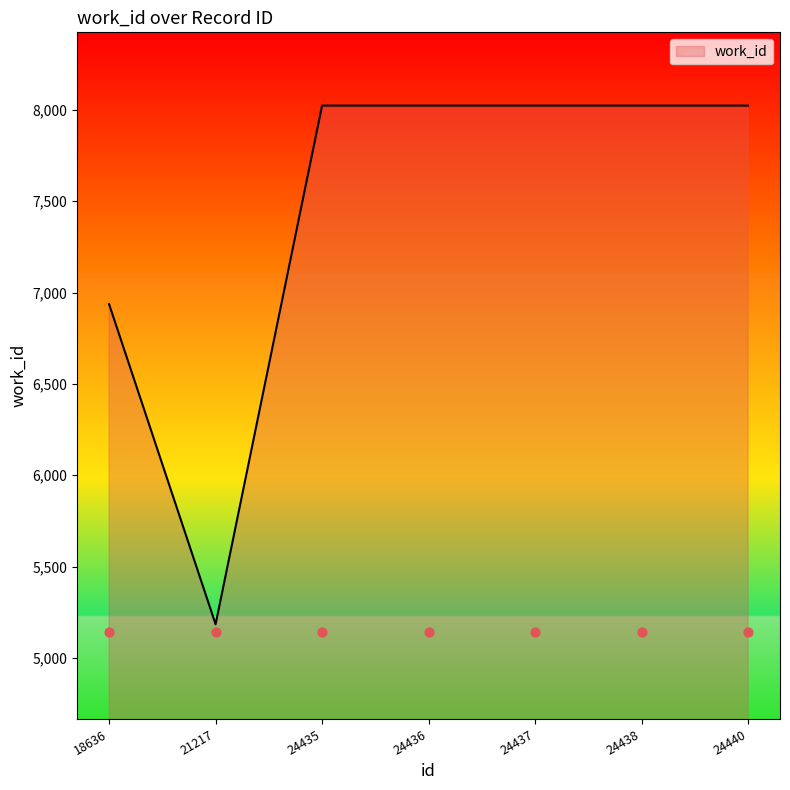

What is the ratio of the value at 18636 to the value at 24437?

0.9